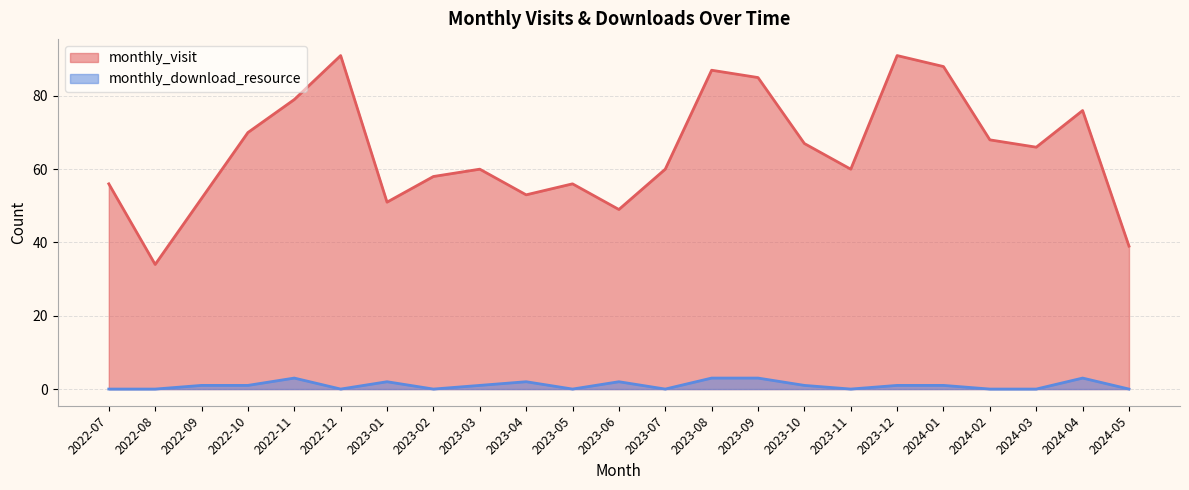

What is the label of the 2nd point from the left?

2022-08